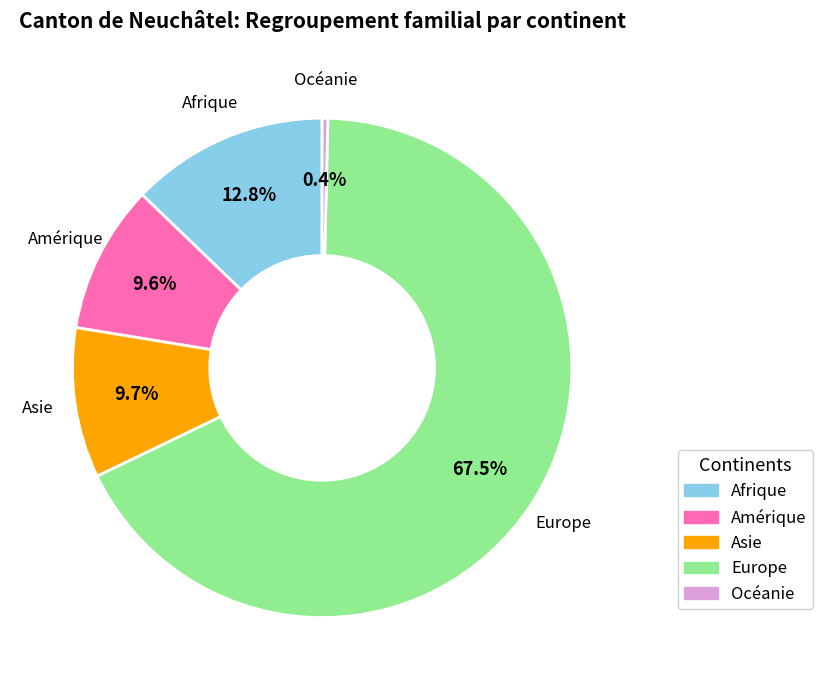

Which has a higher value, Amérique or Europe?

Europe